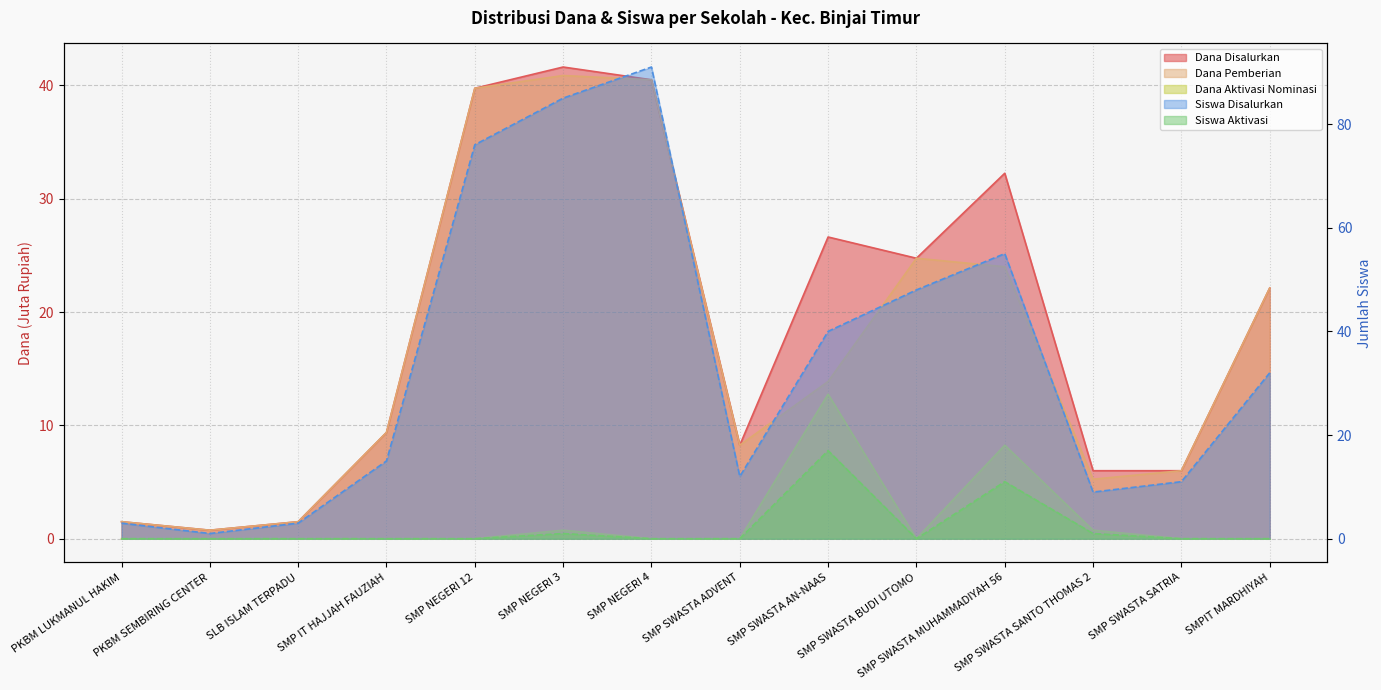

Reading left to right, what are all the values shown in this chart?

Dana Disalurkan: 1.5	0.8	1.5	9.4	39.8	41.6	40.5	8.2	26.6	24.8	32.2	6.0	6.0	22.1
Dana Pemberian: 1.5	0.8	1.5	9.4	39.8	40.9	40.5	8.2	13.9	24.8	24.0	5.2	6.0	22.1
Dana Aktivasi Nominasi: 0.0	0.0	0.0	0.0	0.0	0.8	0.0	0.0	12.8	0.0	8.2	0.8	0.0	0.0
Siswa Disalurkan: 3.0	1.0	3.0	15.0	76.0	85.0	91.0	12.0	40.0	48.0	55.0	9.0	11.0	32.0
Siswa Aktivasi: 0.0	0.0	0.0	0.0	0.0	1.0	0.0	0.0	17.0	0.0	11.0	1.0	0.0	0.0